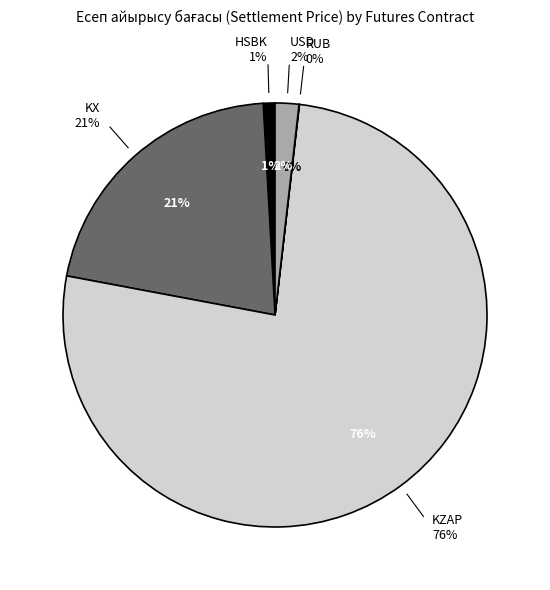

Does any single category account for the majority?

No